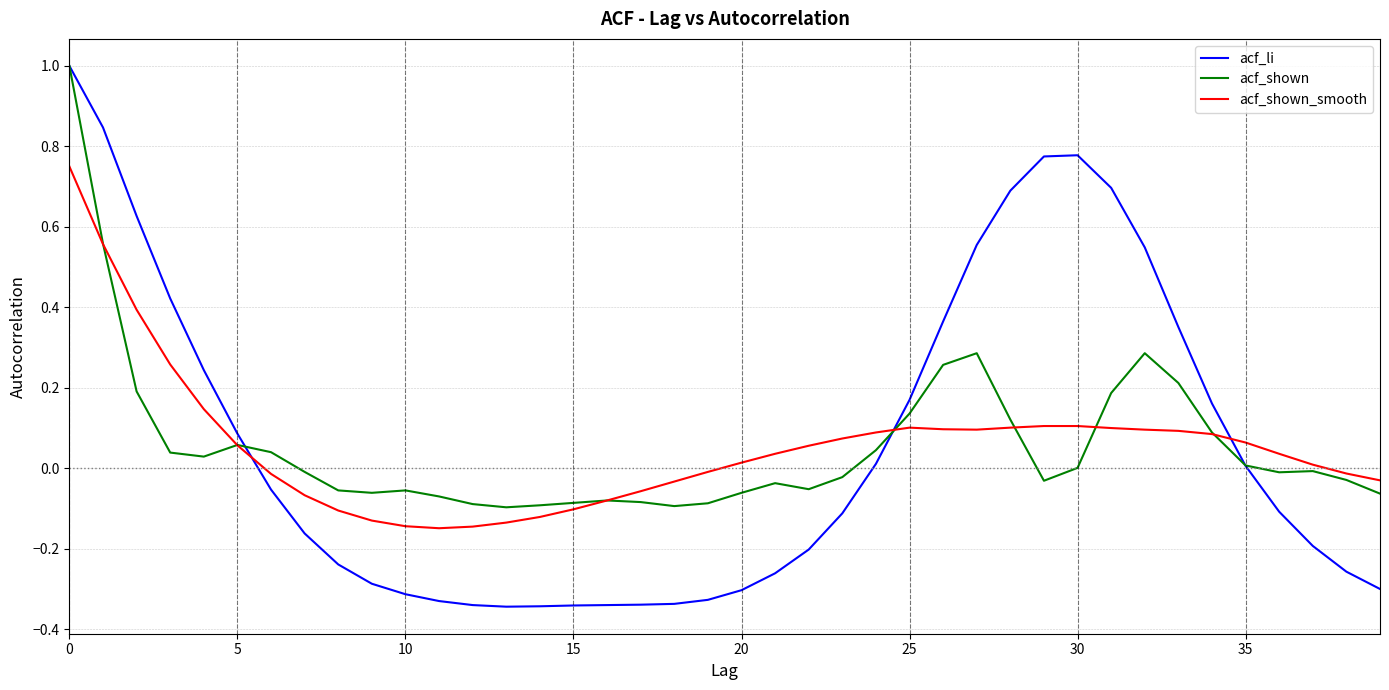

What is the highest value of the acf_shown series?

1.0